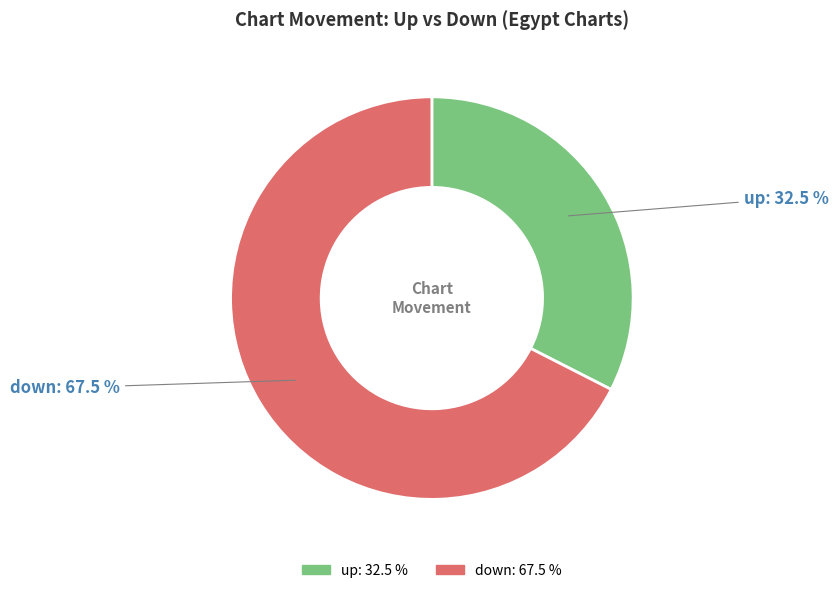

What is the ratio of the value at down to the value at up?

2.1